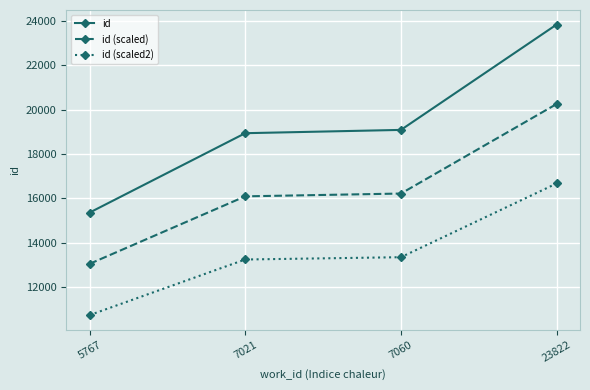

Is it true that id equals 26969.2 at 7060?

False